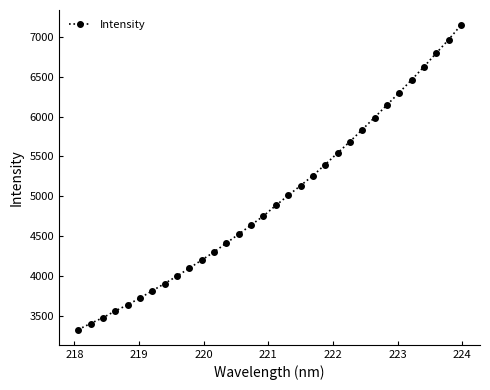

What is the maximum value shown in the chart?

7146.6